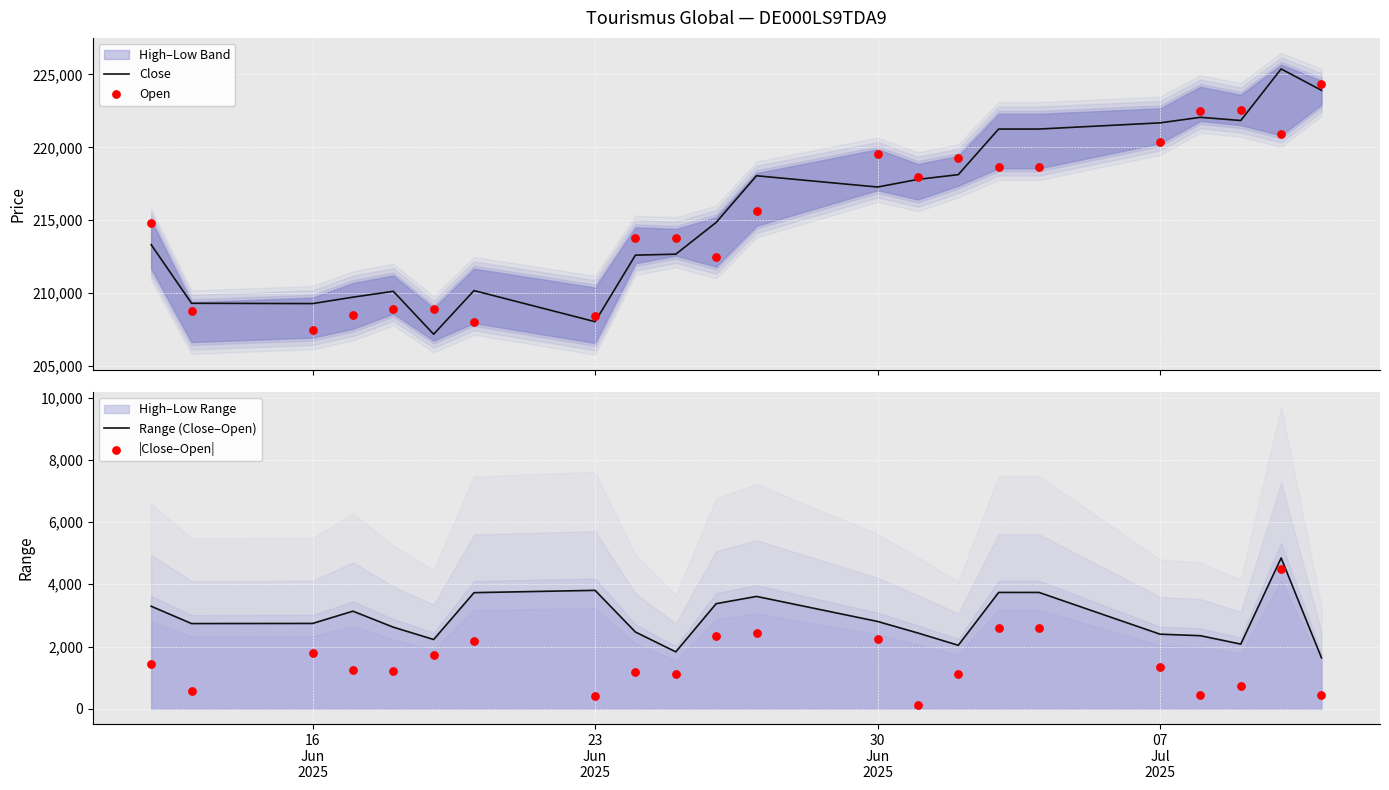

At how many categories does at least one series exceed 83156?

22